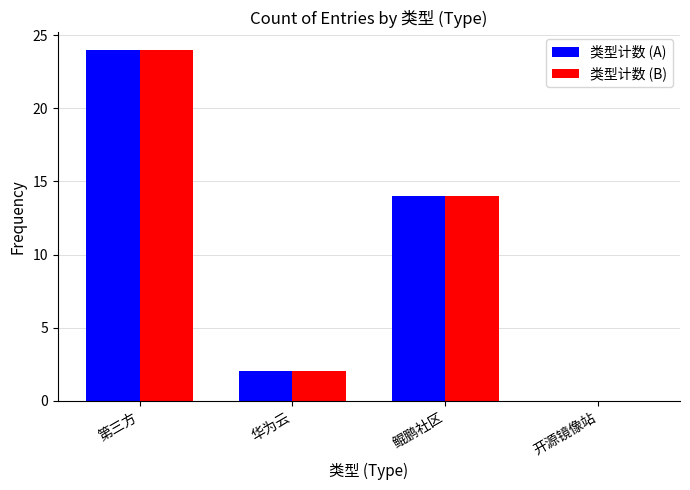

Is the value of 类型计数 (B) at 华为云 greater than the value of 类型计数 (A) at 开源镜像站?

Yes